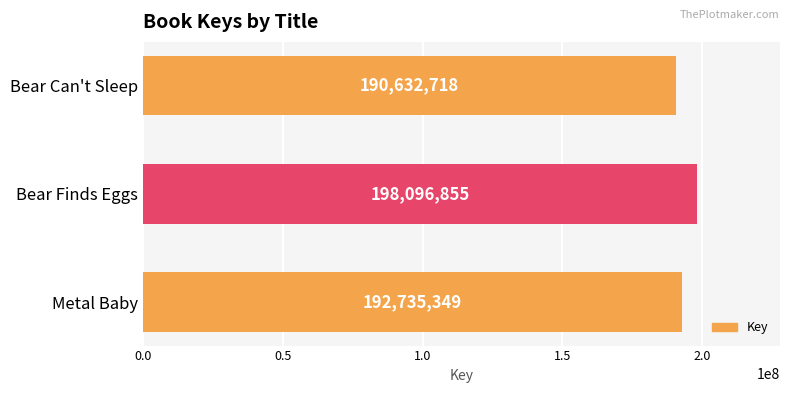

What is the minimum value shown in the chart?

190632718